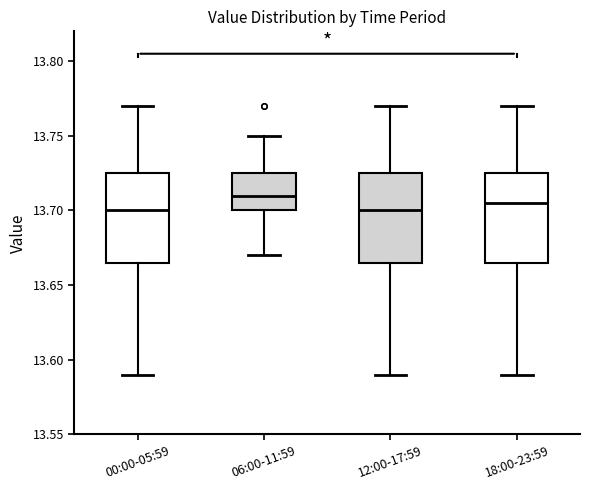

Which box's median line is the highest?

06:00-11:59